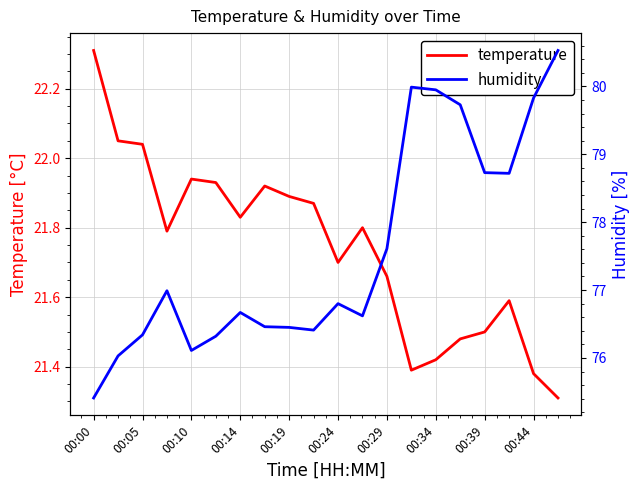

What is the maximum value for humidity?

80.5